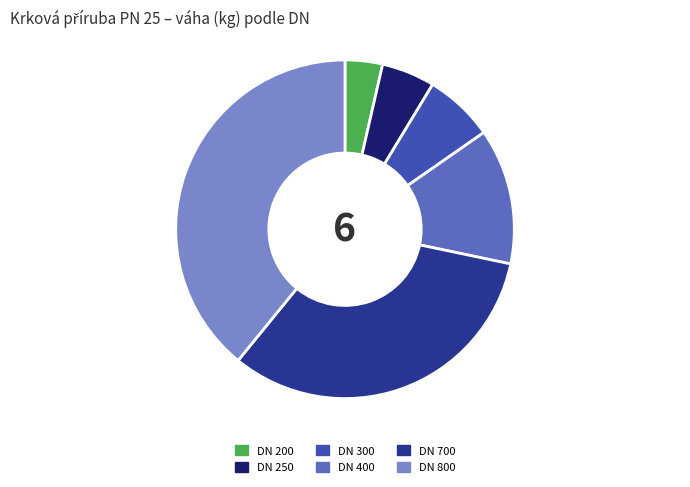

Approximately how many times larger is the value at DN 300 compared to DN 800?

0.2